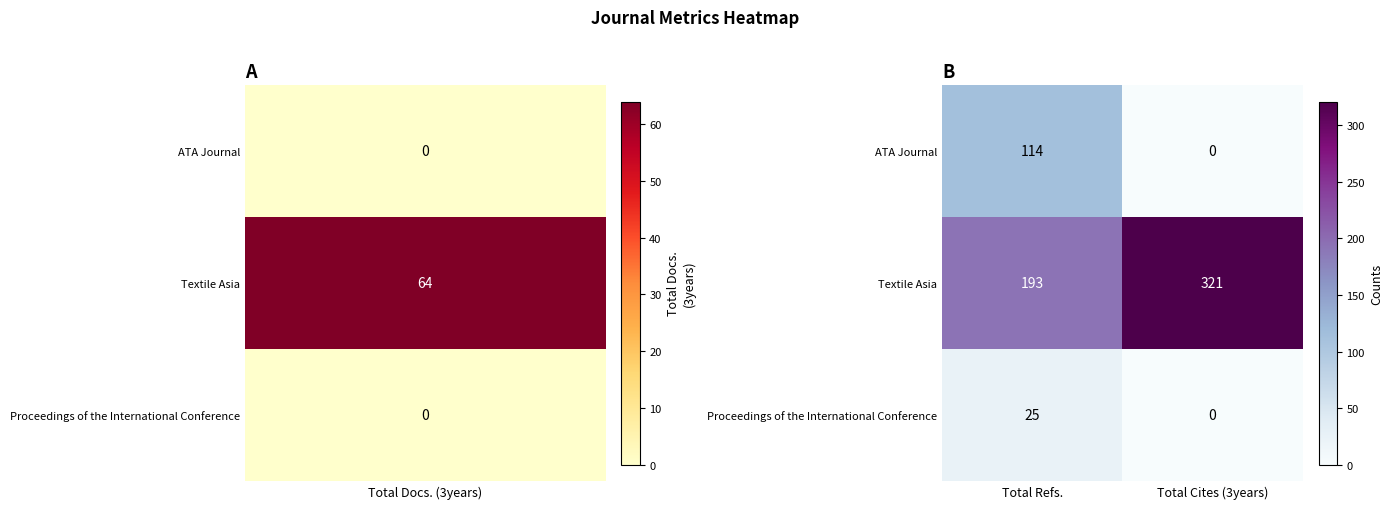

Reading right to left, list all the values displayed in this chart.

ATA Journal: Total Cites (3years)=0	Total Refs.=114
Textile Asia: Total Cites (3years)=321	Total Refs.=193
Proceedings of the International Conference: Total Cites (3years)=0	Total Refs.=25